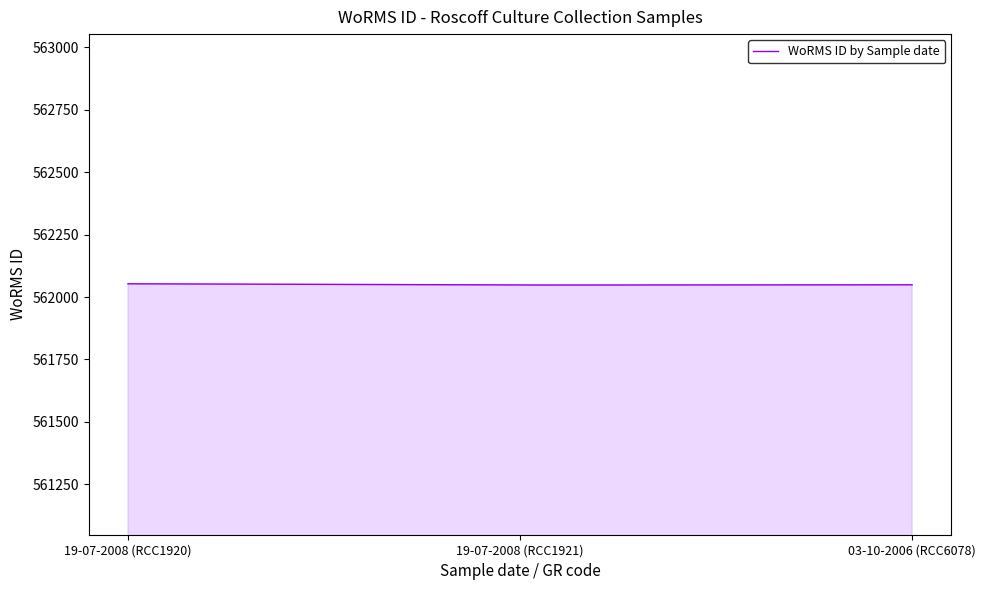

What is the maximum value shown in the chart?

562053.0